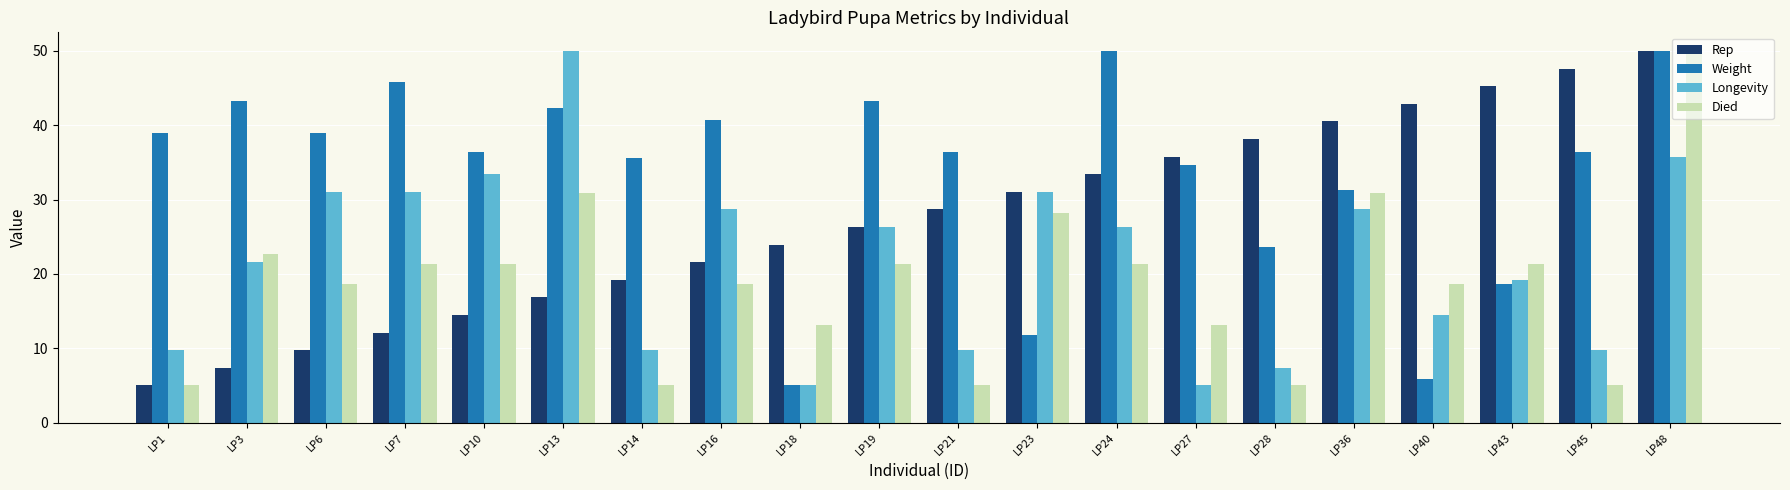

What is the spread (max minus min) of values at LP3?

35.8